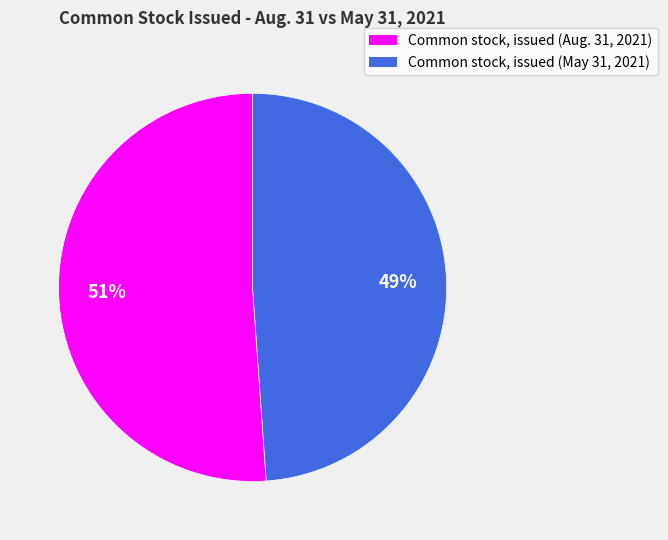

Rank the categories by value from lowest to highest.

Common stock, issued (May 31, 2021), Common stock, issued (Aug. 31, 2021)